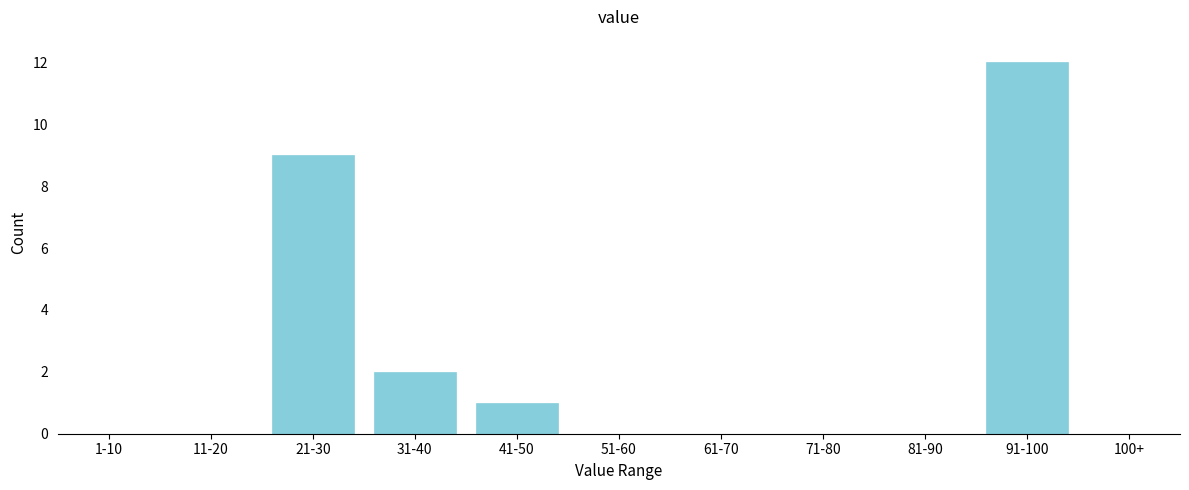

Reading right to left, list all the values displayed in this chart.

91-100=12	81-90=0	71-80=0	61-70=0	51-60=0	41-50=1	31-40=2	21-30=9	11-20=0	1-10=0